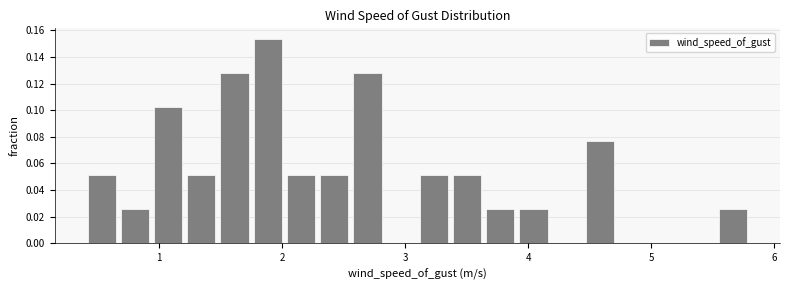

Read against the x-axis, roughly where is the centre of the tallest bar?

1.9